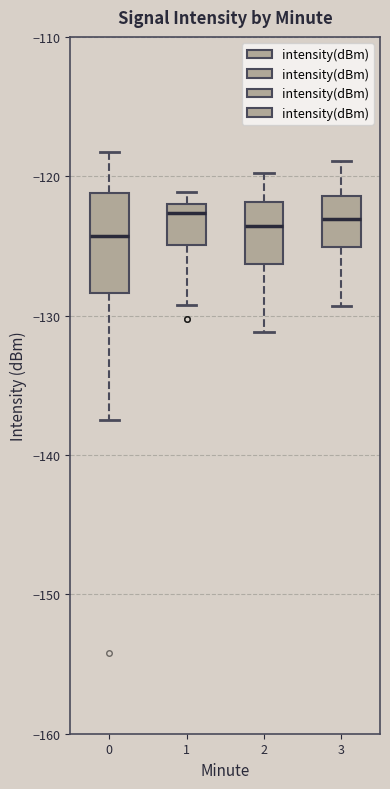

Where does the lower whisker of the box at x = 3 end on the y-axis? The values are not printed on the chart, so give them approximately, as read against the axis.

-129